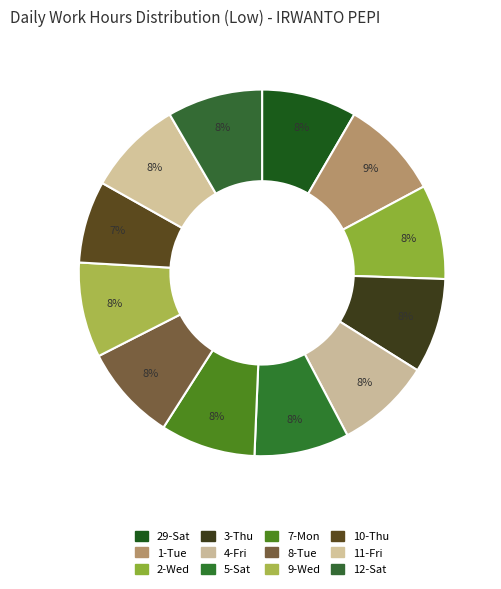

What is the smallest slice in the pie chart?

10-Thu